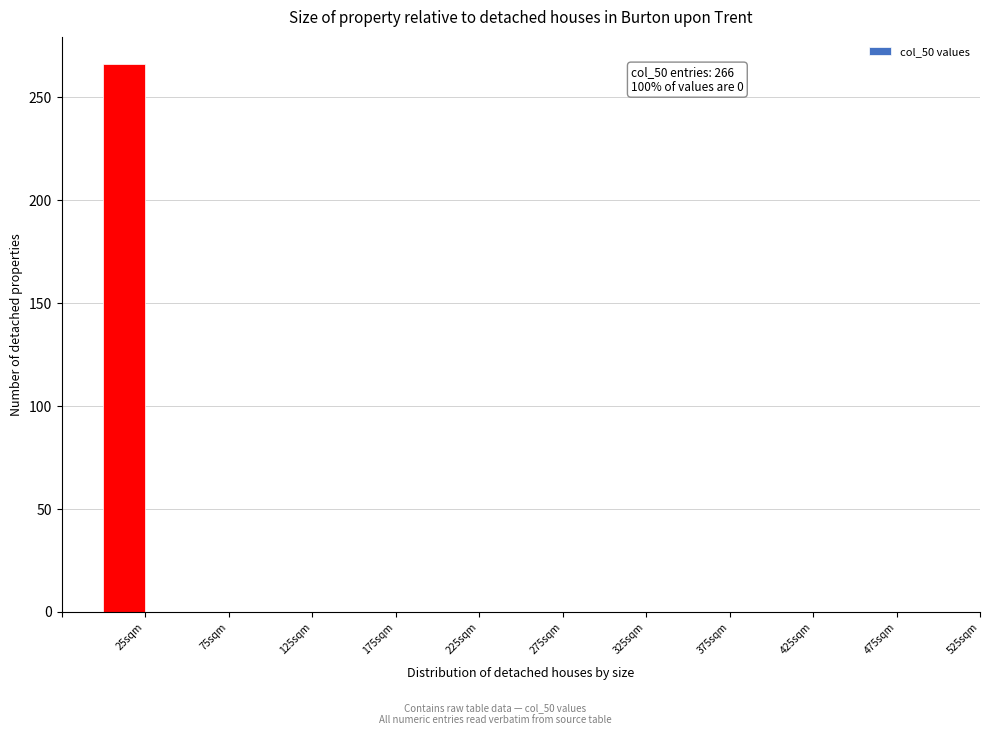

Over which range of the x-axis is the bar tallest?

0 to 25